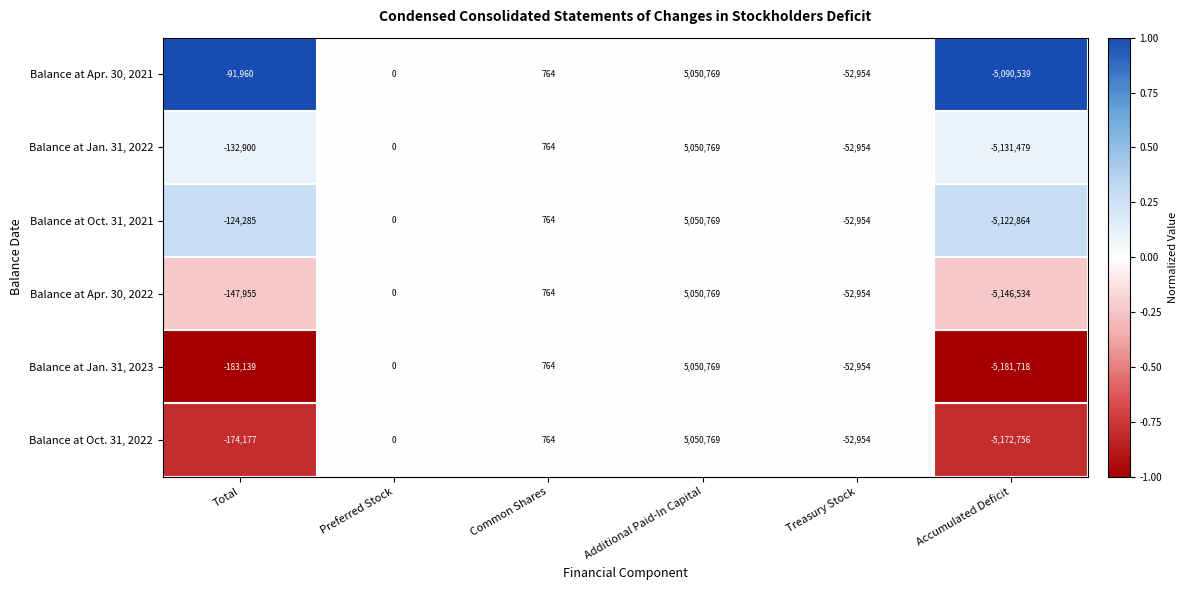

What is the smallest value displayed?

-5181718